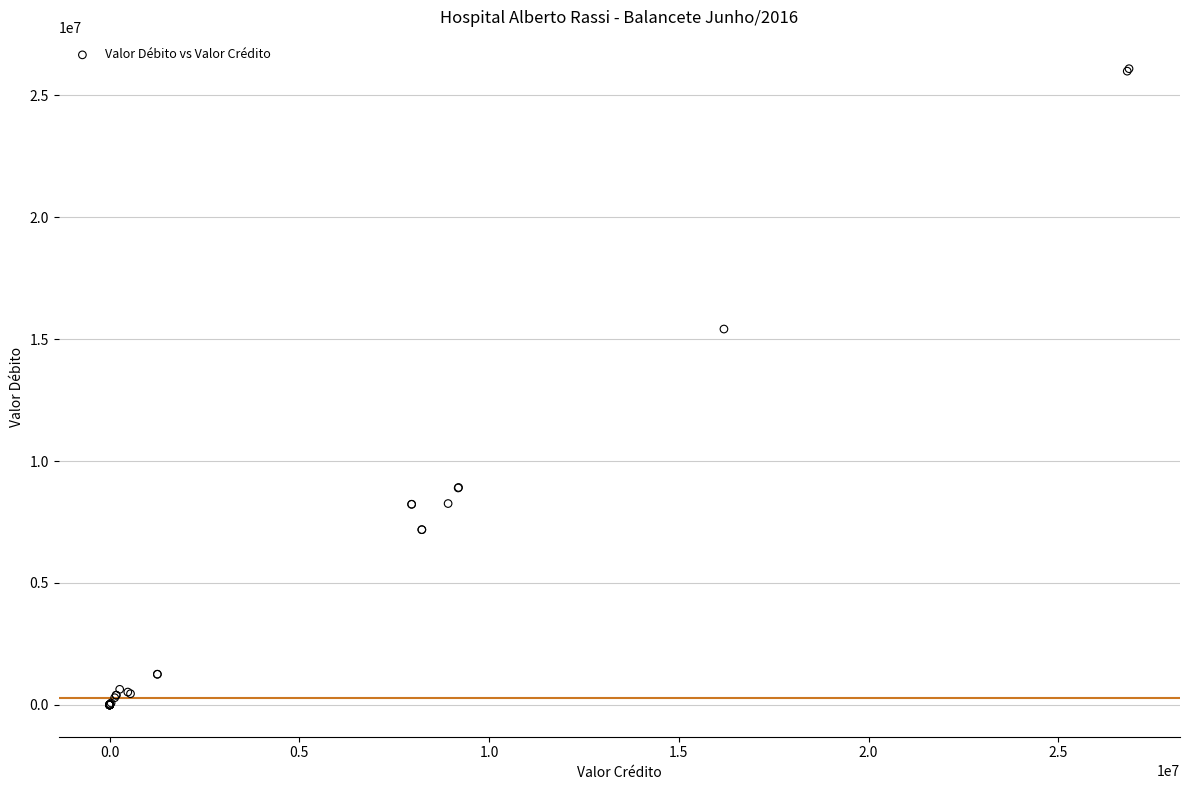

What Y value in the scatter plot is closest to 13044443?

15413377.0